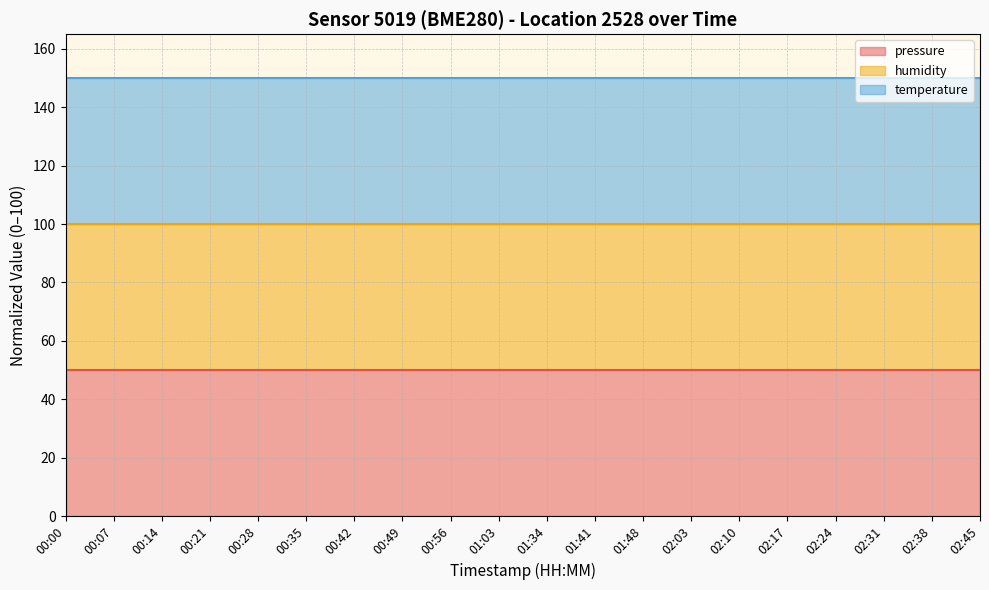

The value of temperature line at 02:03 is 224. True or false?

False